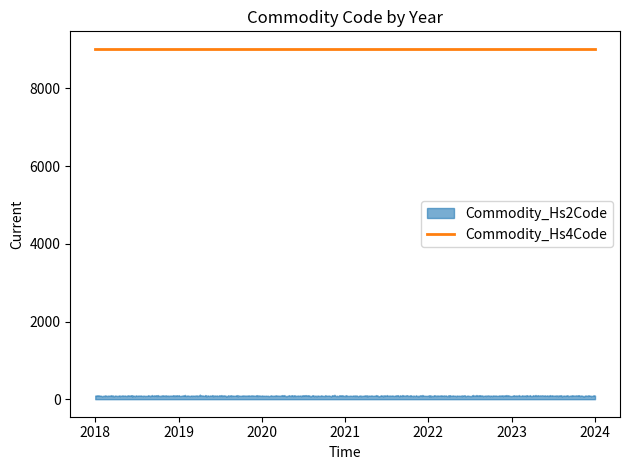

List the series in order of their peak value, lowest first.

Commodity_Hs2Code, Commodity_Hs4Code